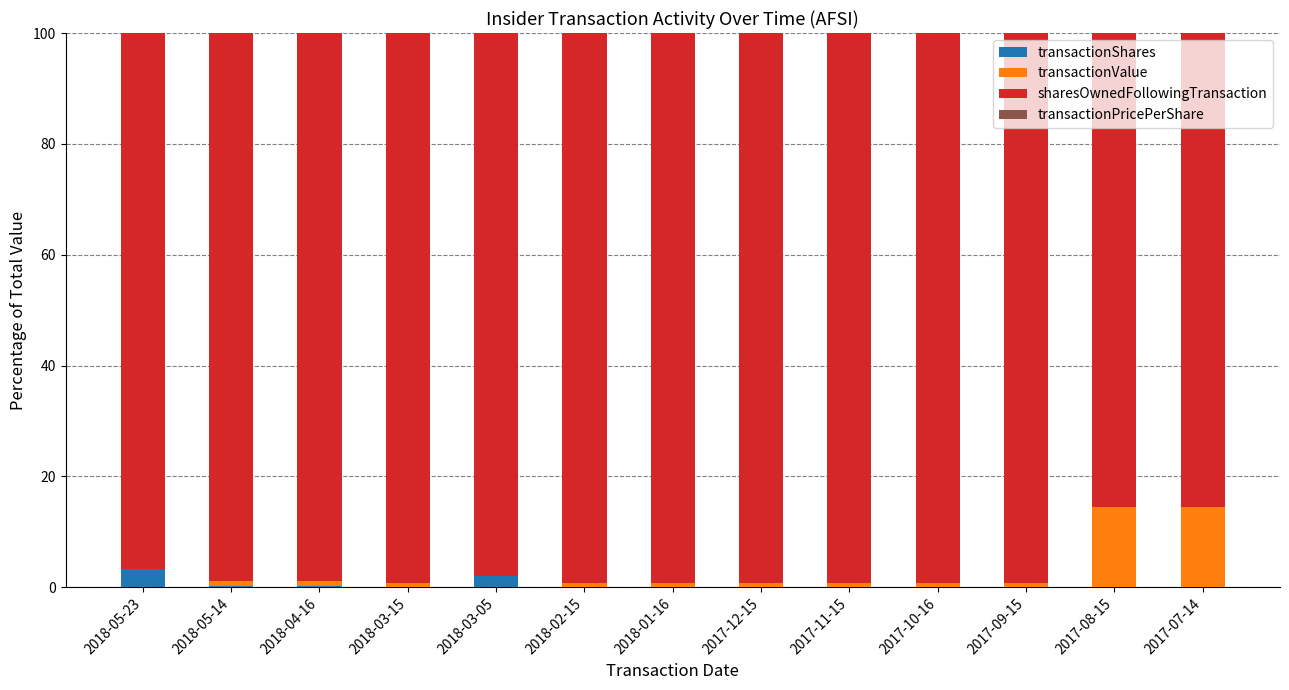

What is the sum of all transactionShares values?

6.7